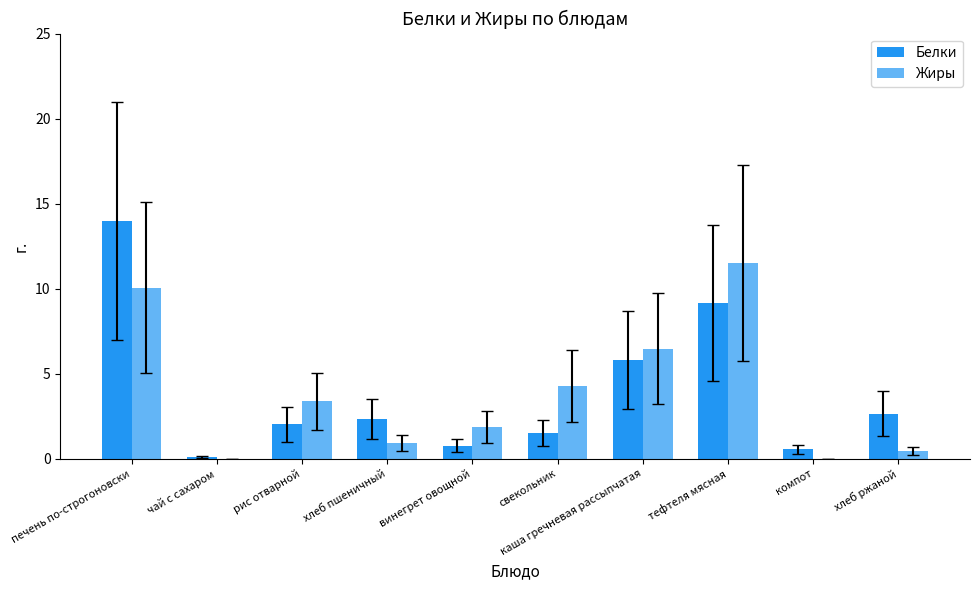

Reading right to left, list all the values displayed in this chart.

Белки: хлеб ржаной=2.7	компот=0.6	тефтеля мясная=9.2	каша гречневая рассыпчатая=5.8	свекольник=1.5	винегрет овощной=0.8	хлеб пшеничный=2.4	рис отварной=2.0	чай с сахаром=0.1	печень по-строгоновски=14.0
Жиры: хлеб ржаной=0.5	компот=0.0	тефтеля мясная=11.5	каша гречневая рассыпчатая=6.5	свекольник=4.3	винегрет овощной=1.9	хлеб пшеничный=0.9	рис отварной=3.4	чай с сахаром=0.0	печень по-строгоновски=10.1